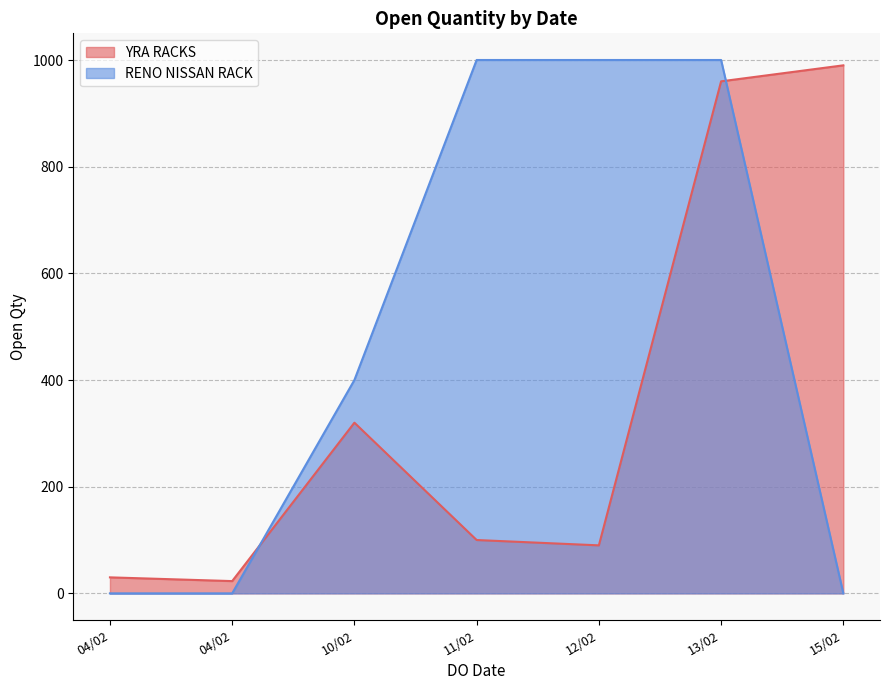

Where is the first local minimum for YRA RACKS?

04/02